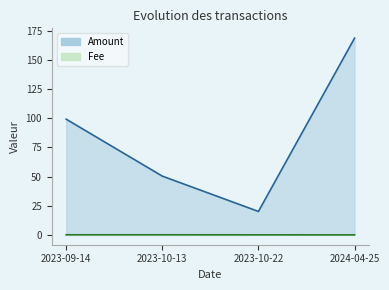

The Amount series shows 17.7 at 2023-10-13. True or false?

False